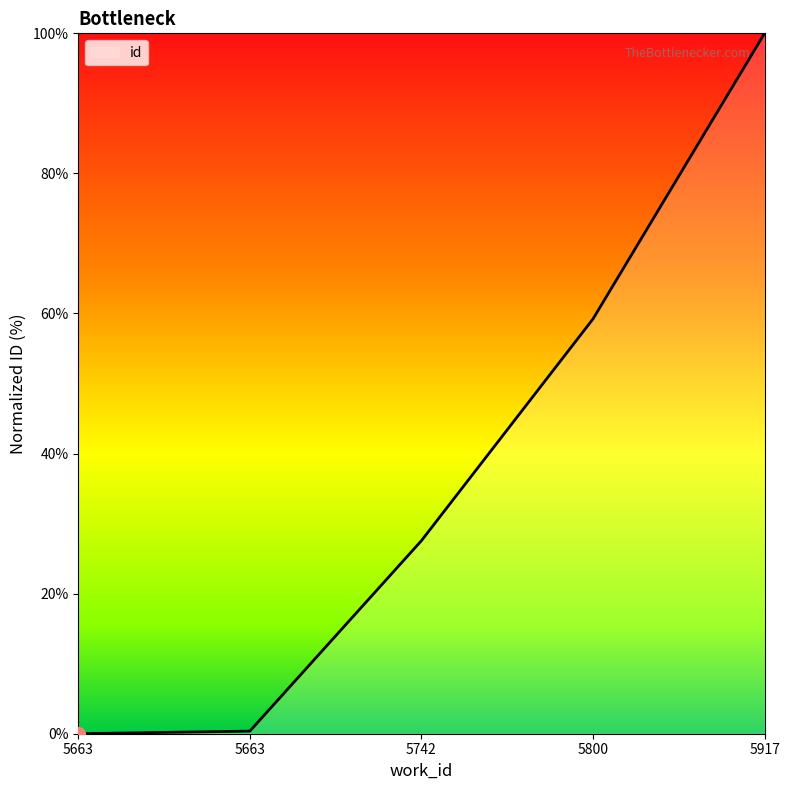

What is the difference between the values at 5800 and 5917?

40.8